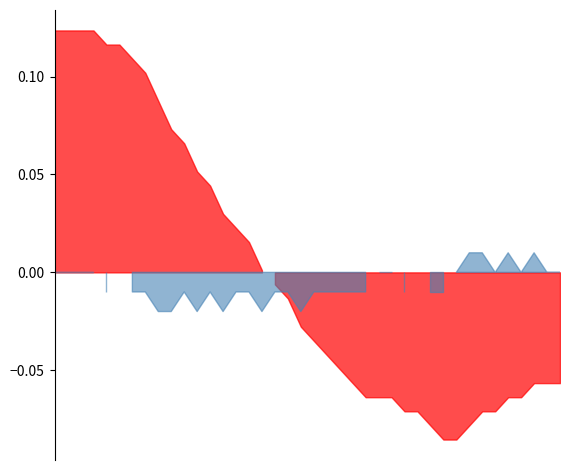

Does the chart have visible grid lines?

No